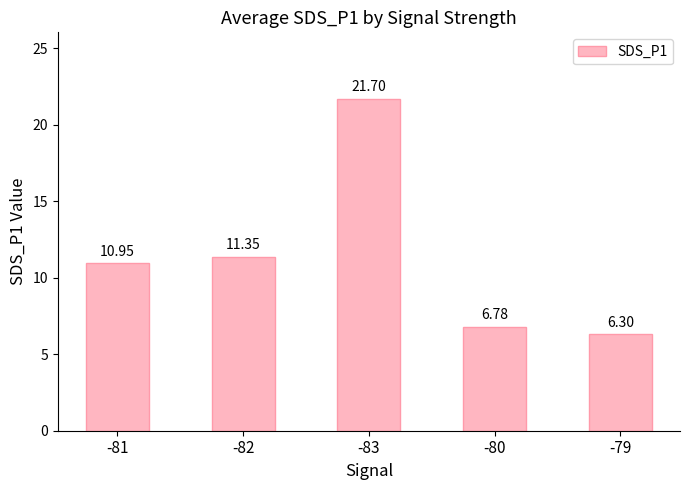

At which label is the value closest to 14?

-82